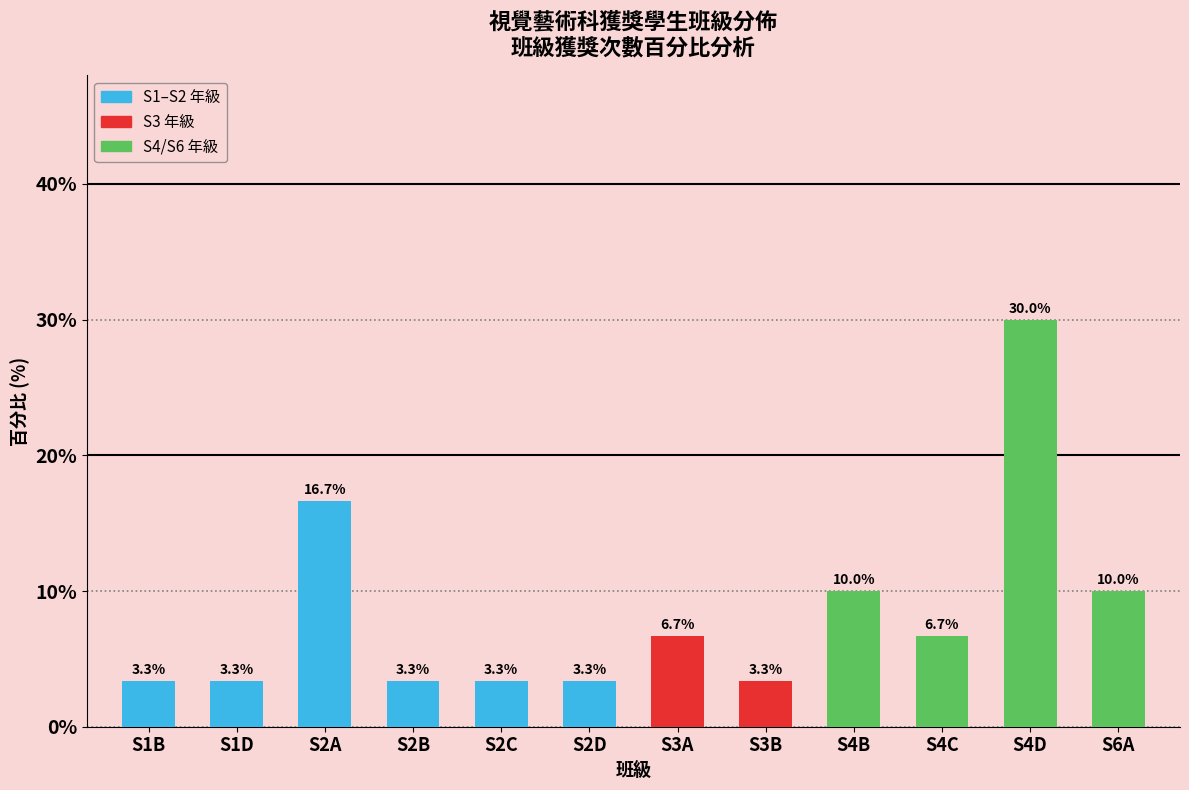

Reading right to left, what are all the values shown in this chart?

10.0	30.0	6.7	10.0	3.3	6.7	3.3	3.3	3.3	16.7	3.3	3.3